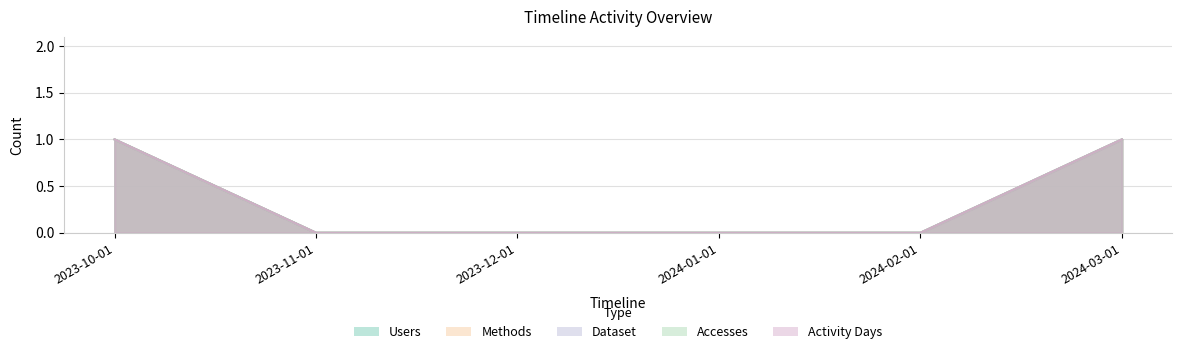

What position from the right is 2024-01-01?

3